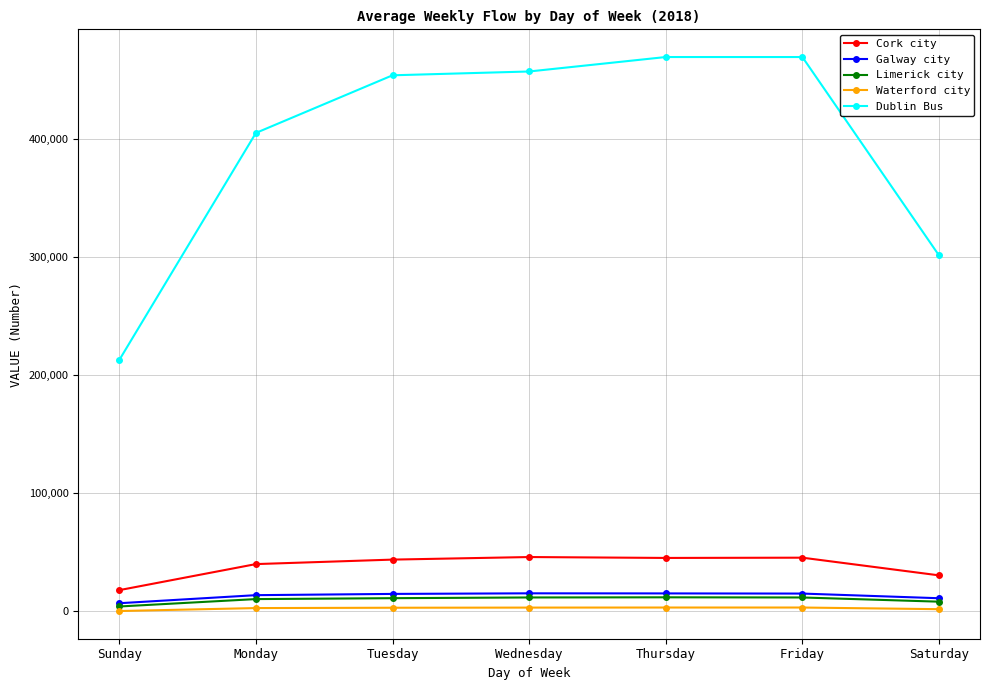

Does the chart display data point markers on the line(s)?

Yes